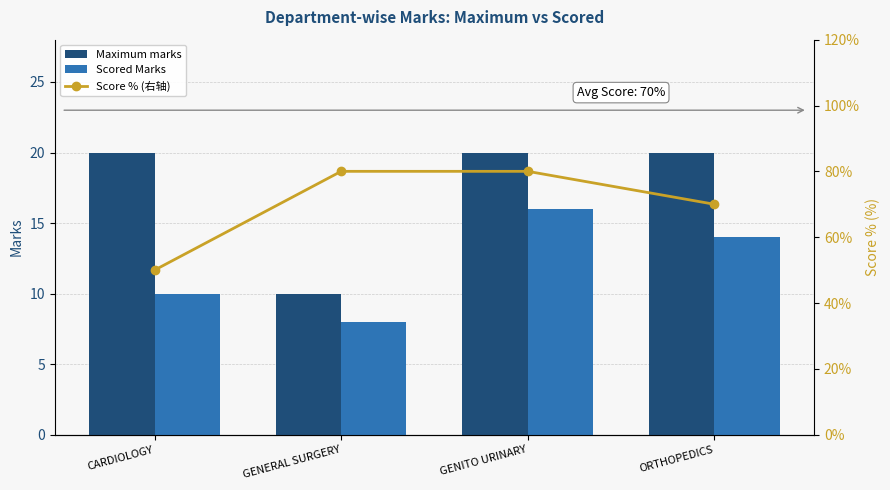

What is the spread (max minus min) of values at GENERAL SURGERY?

72